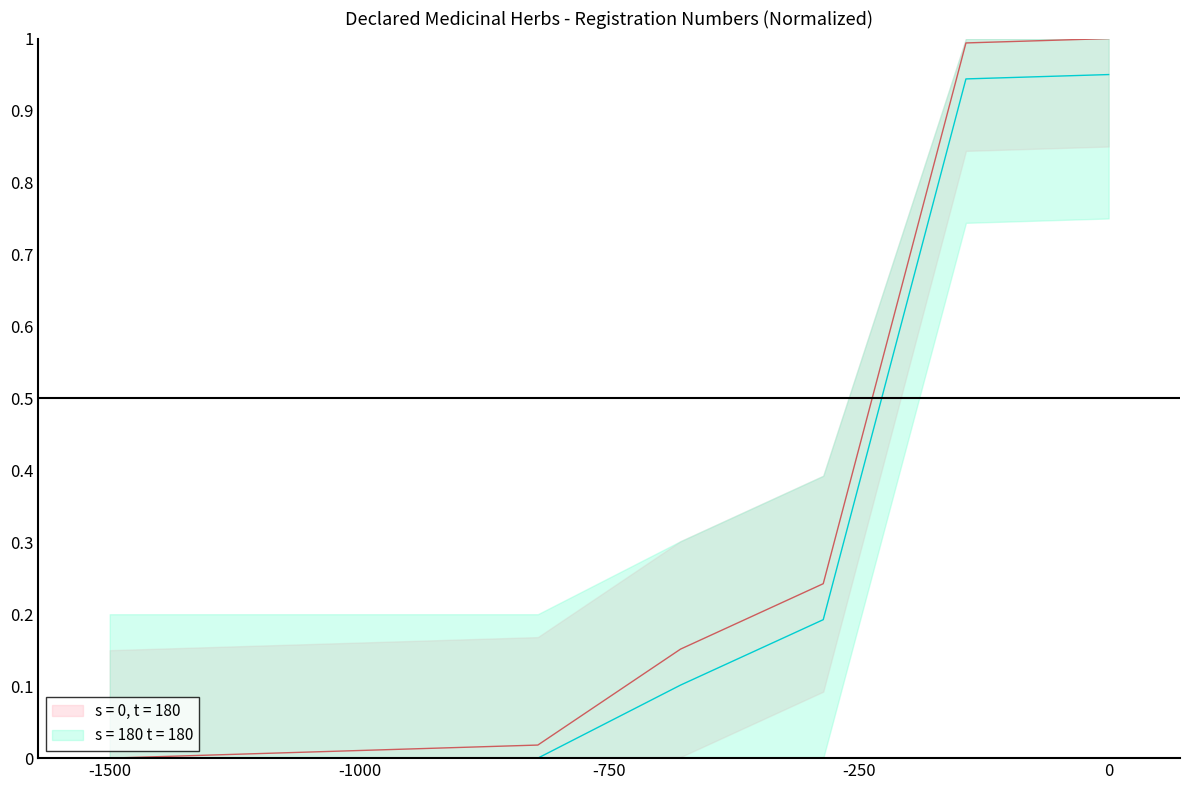

Is it true that the value at 361 is 1.6?

False